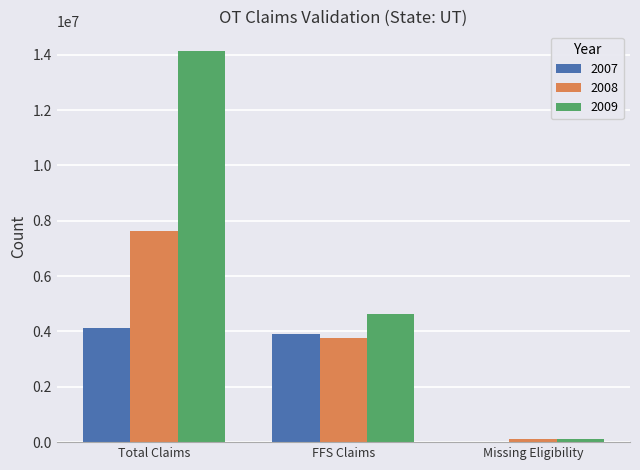

Which category has the highest value across all series?

Total Claims